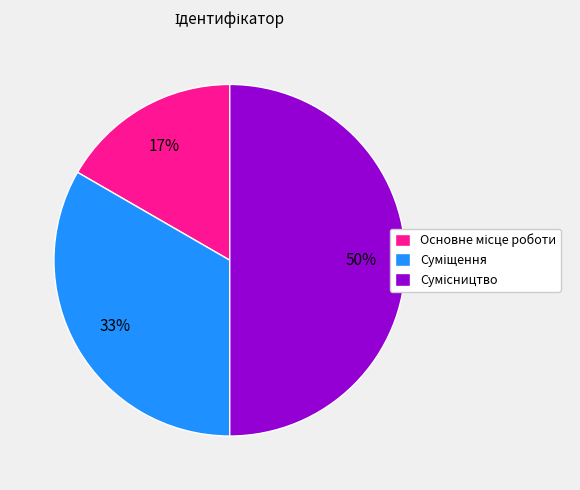

To the nearest percent, what is the average slice percentage?

33%